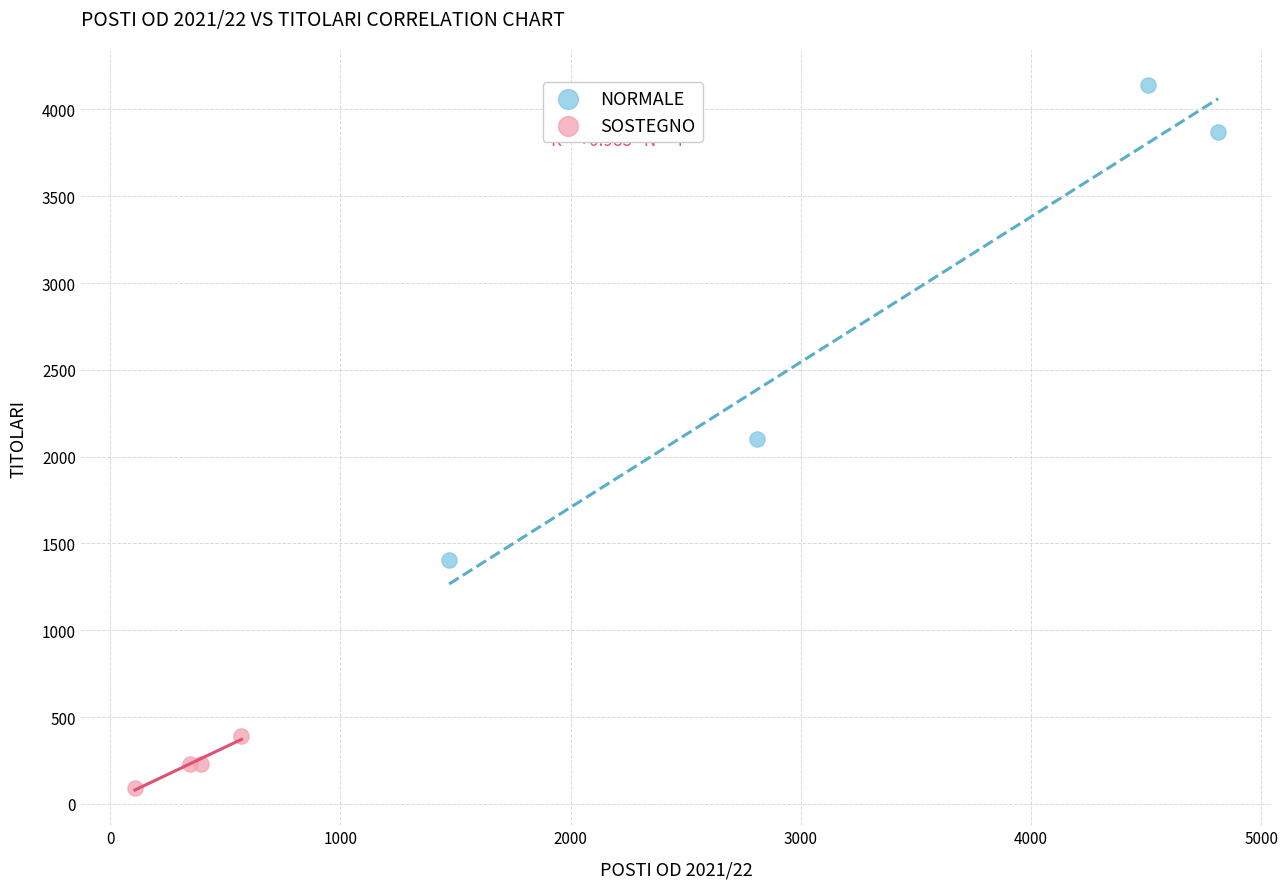

Which series reaches the minimum Y coordinate?

SOSTEGNO